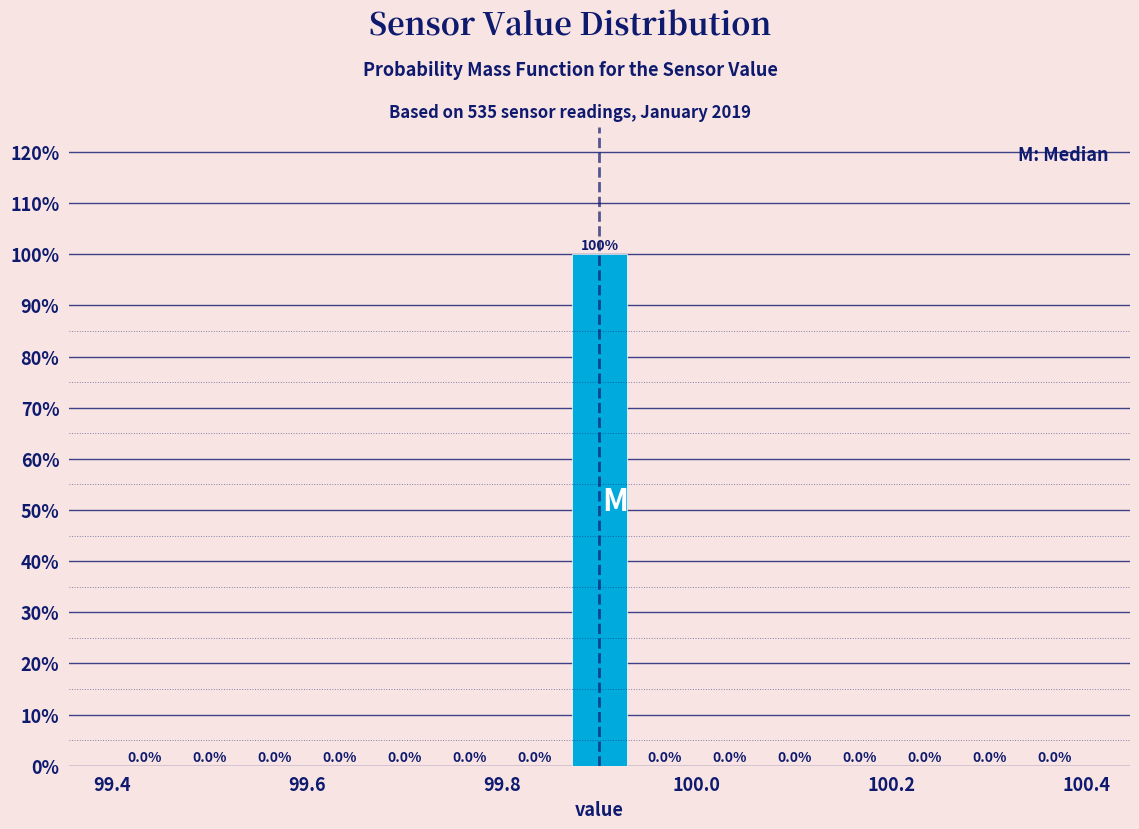

Read against the x-axis, roughly where is the centre of the tallest bar?

99.90